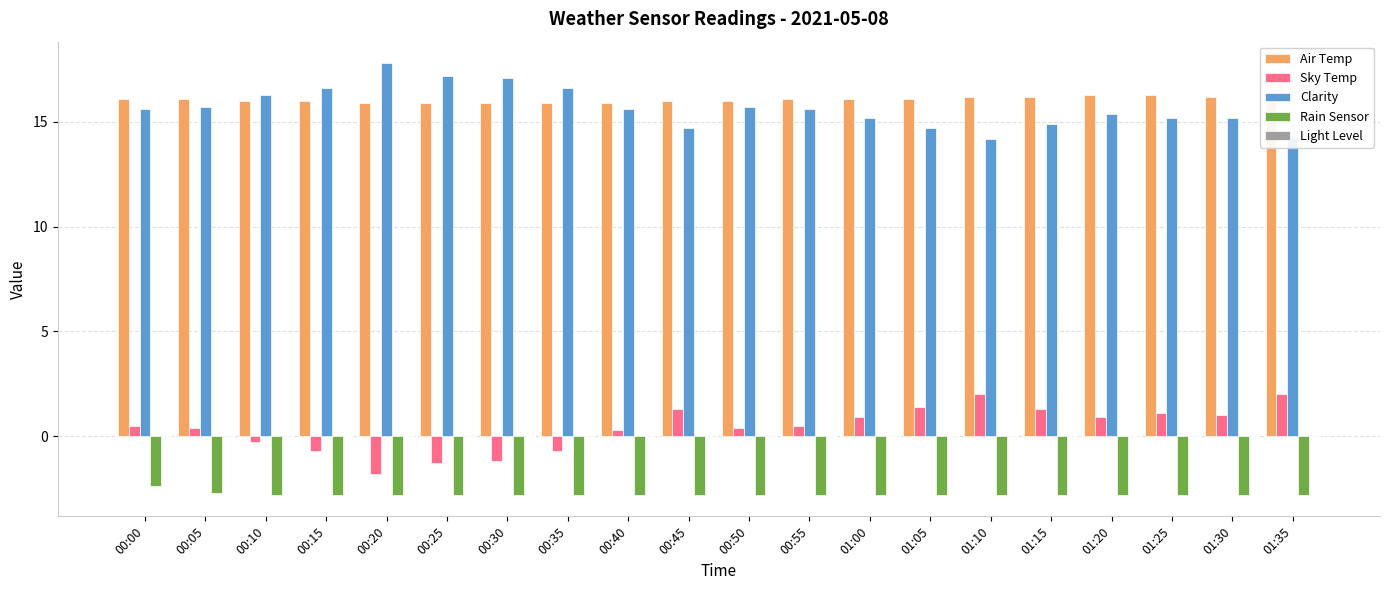

How many categories are shown in the chart?

20